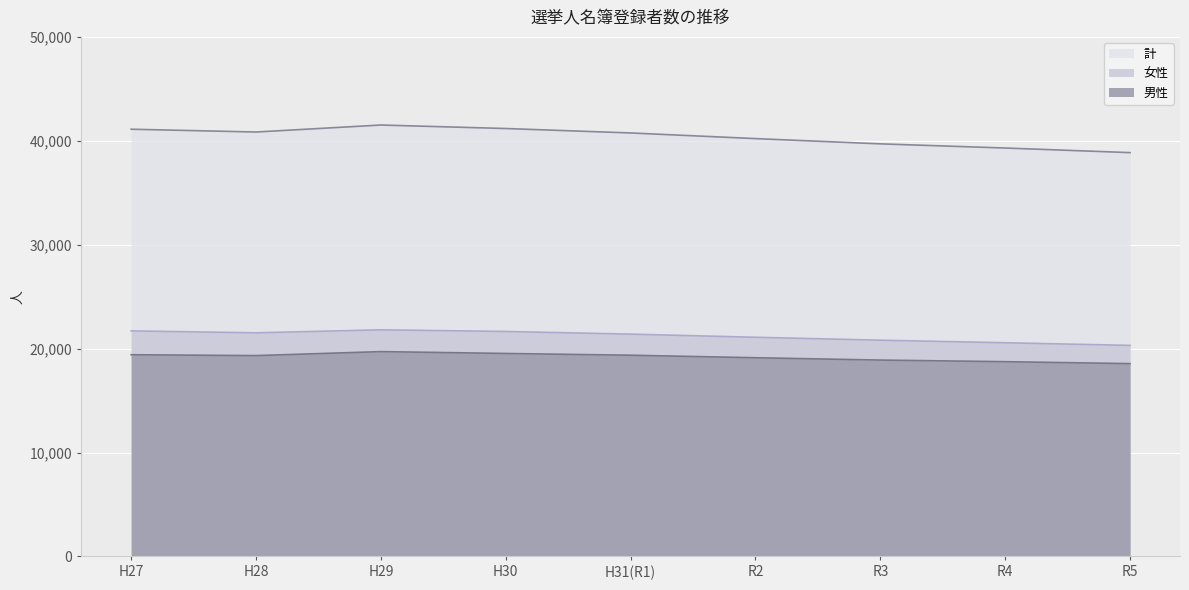

What is the label of the 9th point from the right?

H27